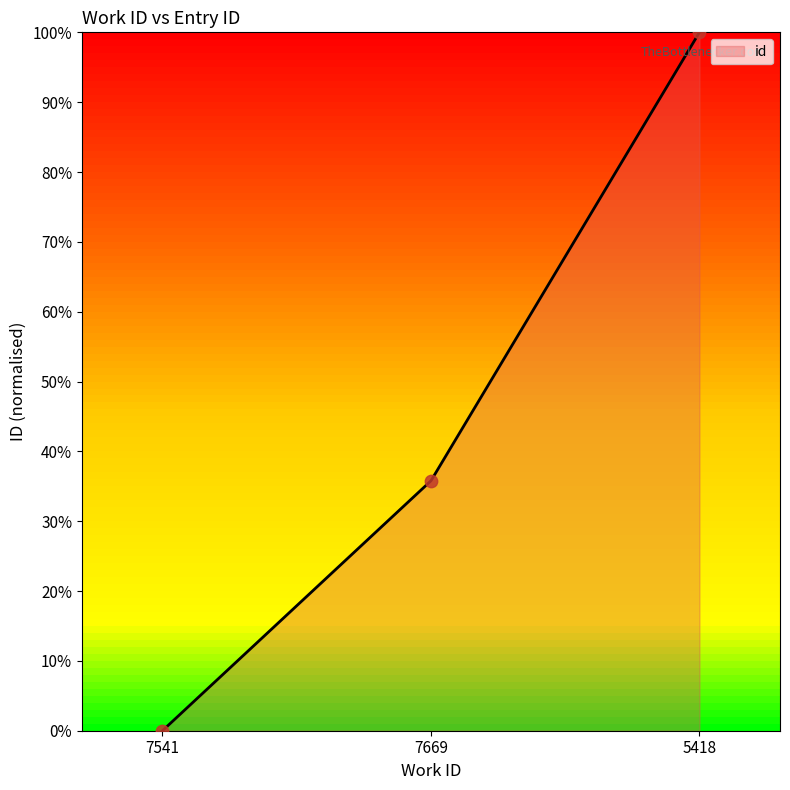

Approximately how many times larger is the value at 7669 compared to 5418?

0.4